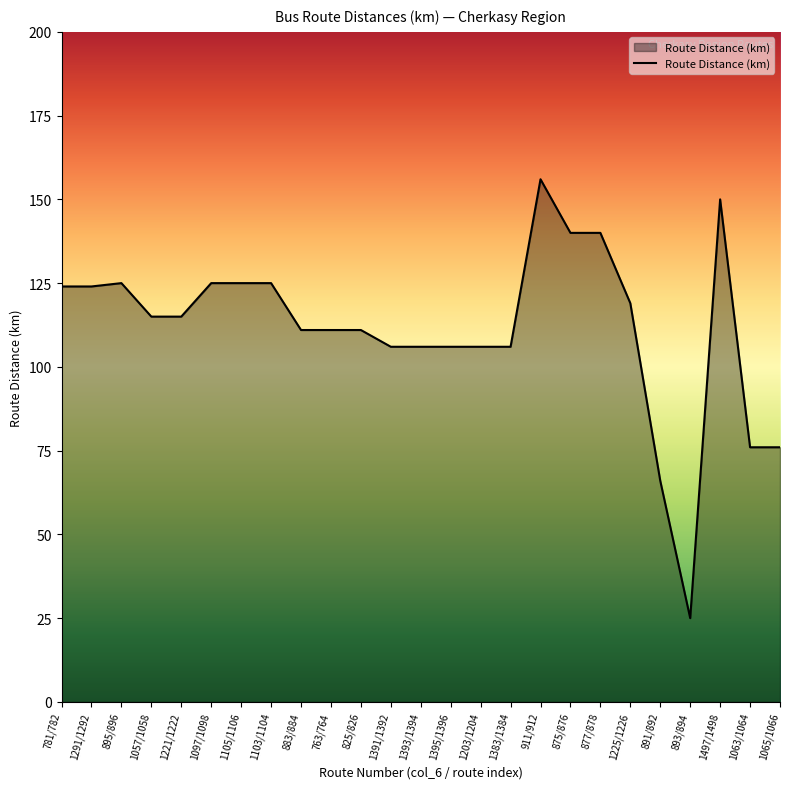

What is the ratio of the value at 875/876 to the value at 877/878?

1.0